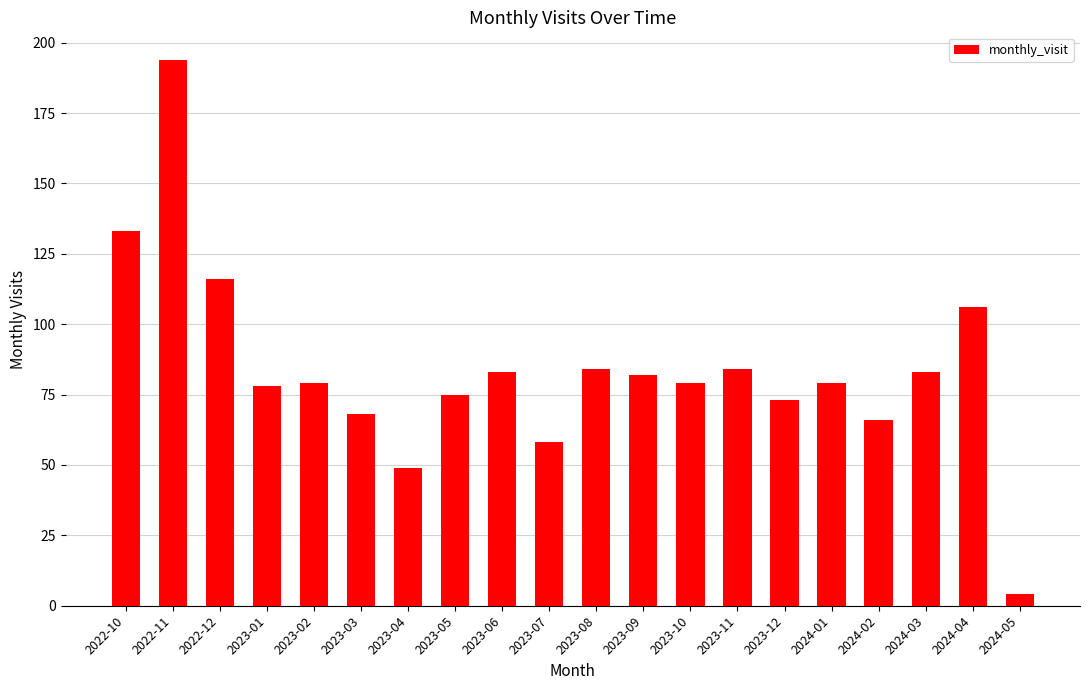

Between 2022-11 and 2023-01, which is larger?

2022-11